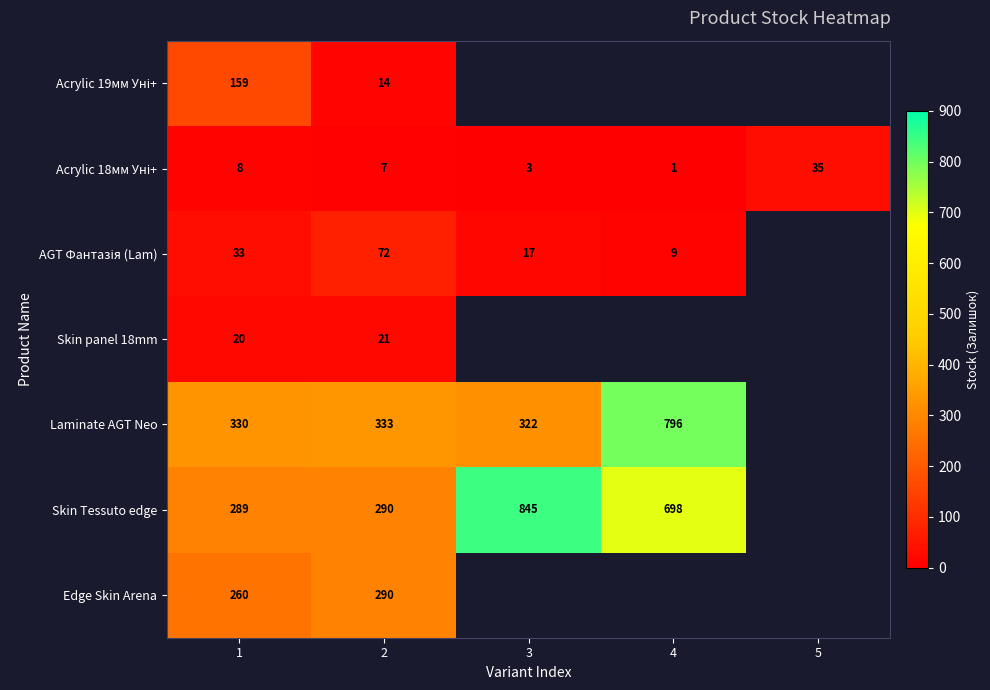

Which has a higher value, 4 or 5?

5